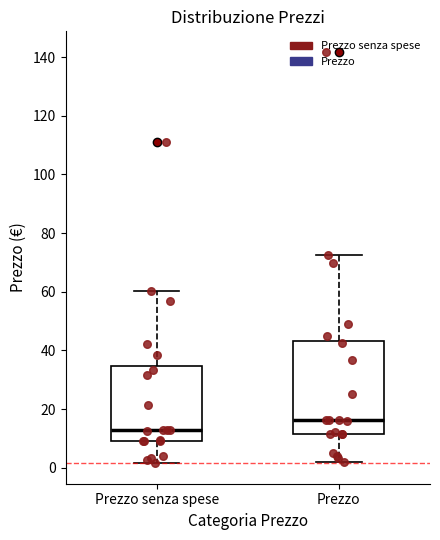

Where is the upper edge of the box for Prezzo senza spese on the y-axis? The values are not printed on the chart, so give them approximately, as read against the axis.

34